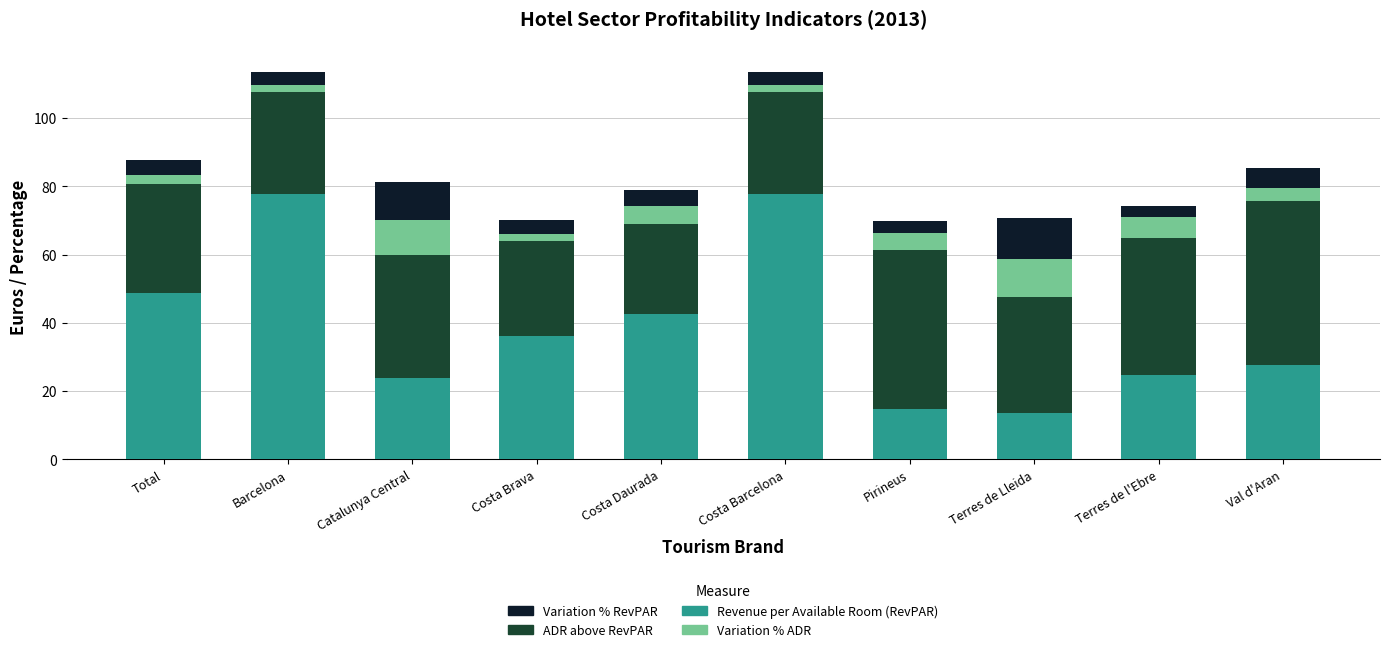

What is the total value across all series at Terres de Lleida?

70.8